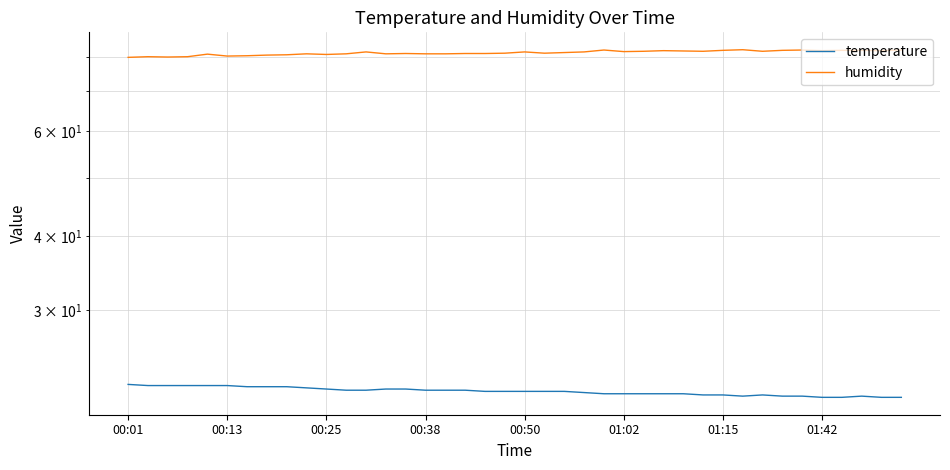

List the series in order of their overall mean, highest first.

humidity, temperature